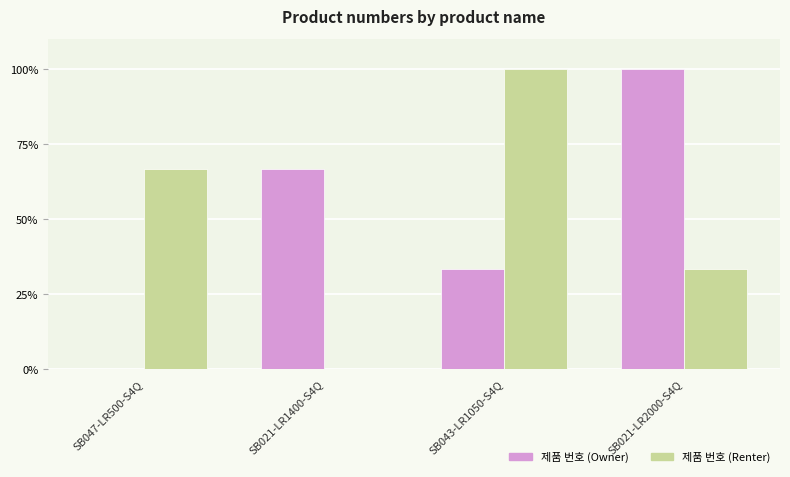

What is the approximate value of 제품 번호 (Renter) at SB043-LR1050-S4Q?

100.0